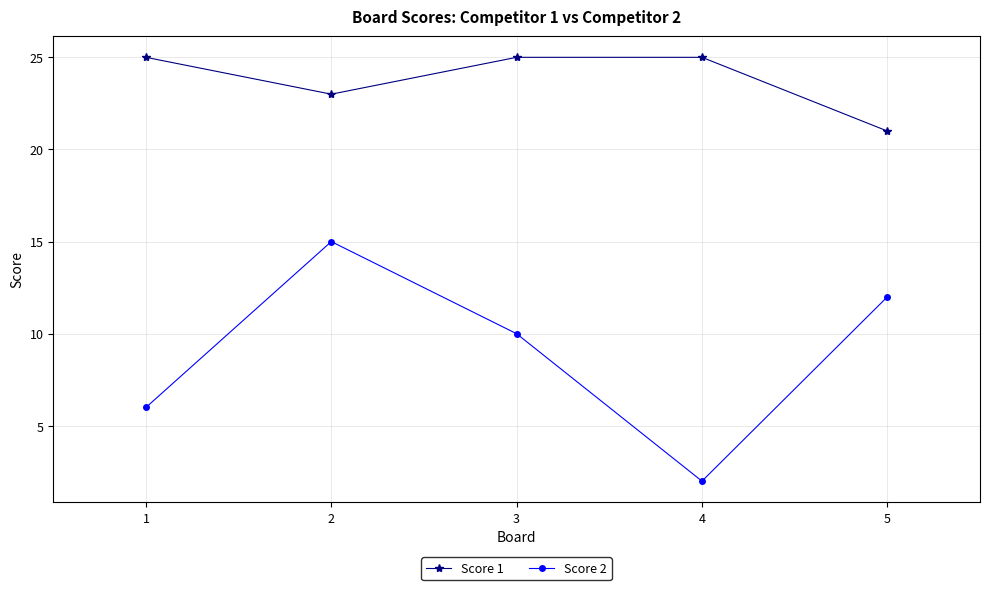

Does the chart display data point markers on the line(s)?

Yes